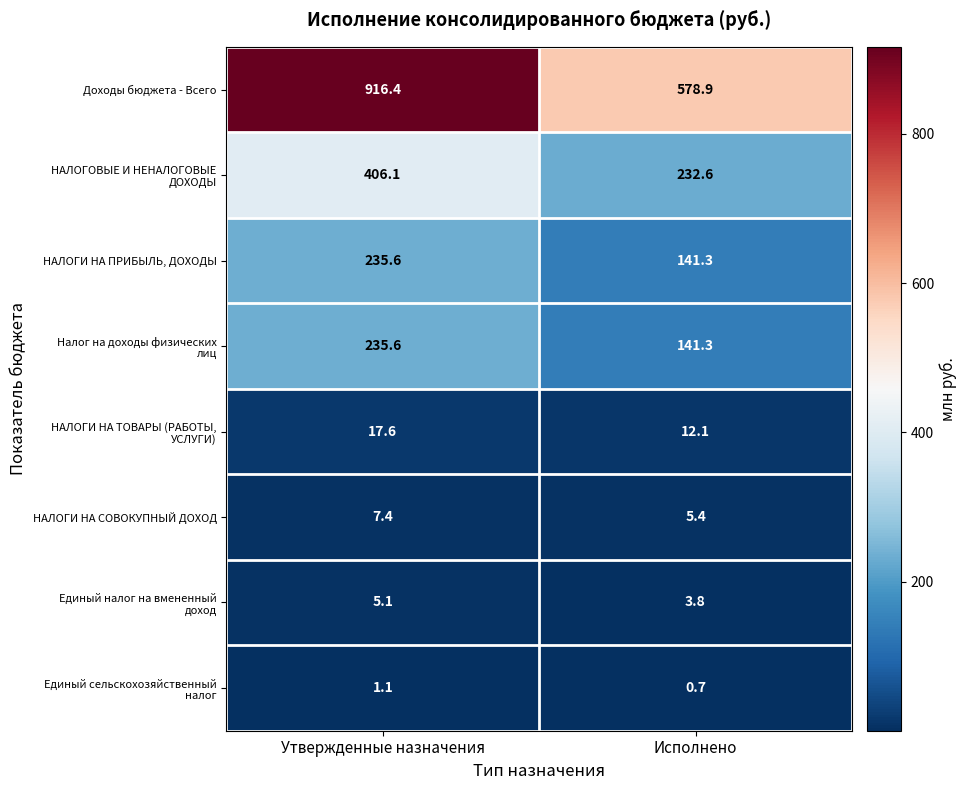

What is the total value across all series at Утвержденные назначения?

1824.9